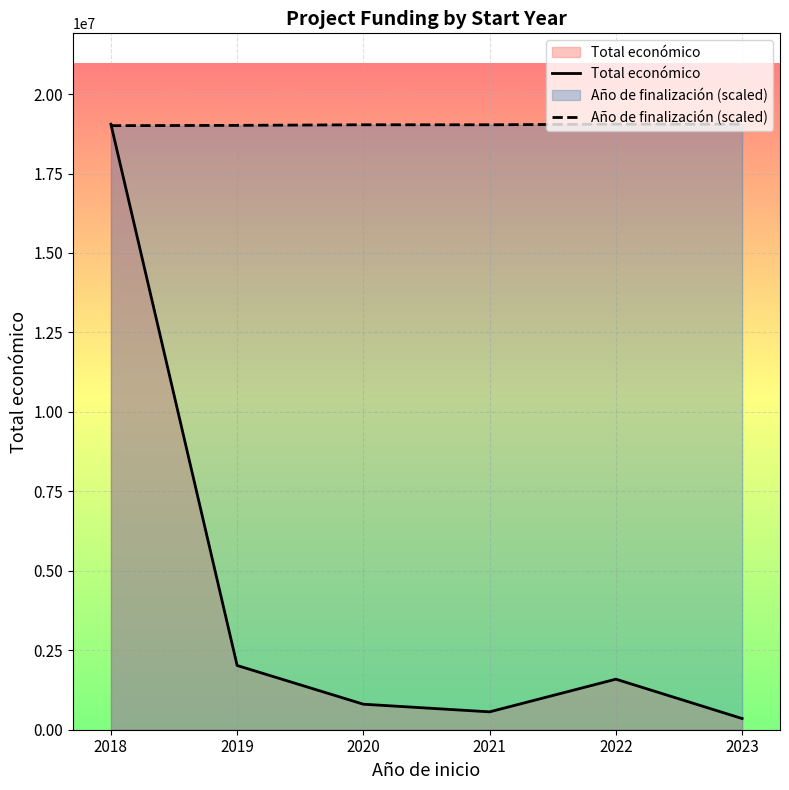

How many series are shown in this chart?

2